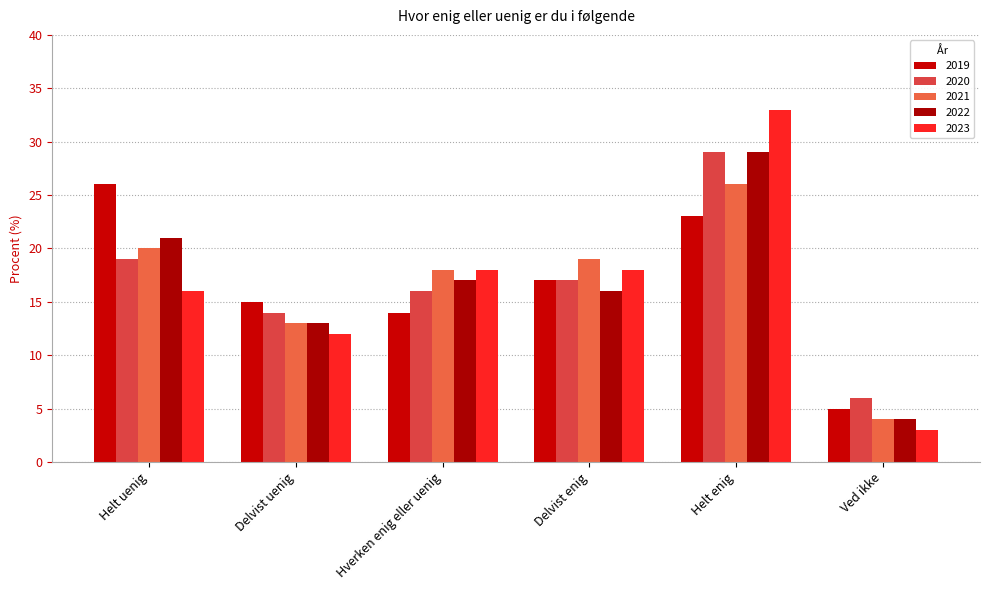

Which has a higher value, Delvist enig or Helt uenig?

Helt uenig